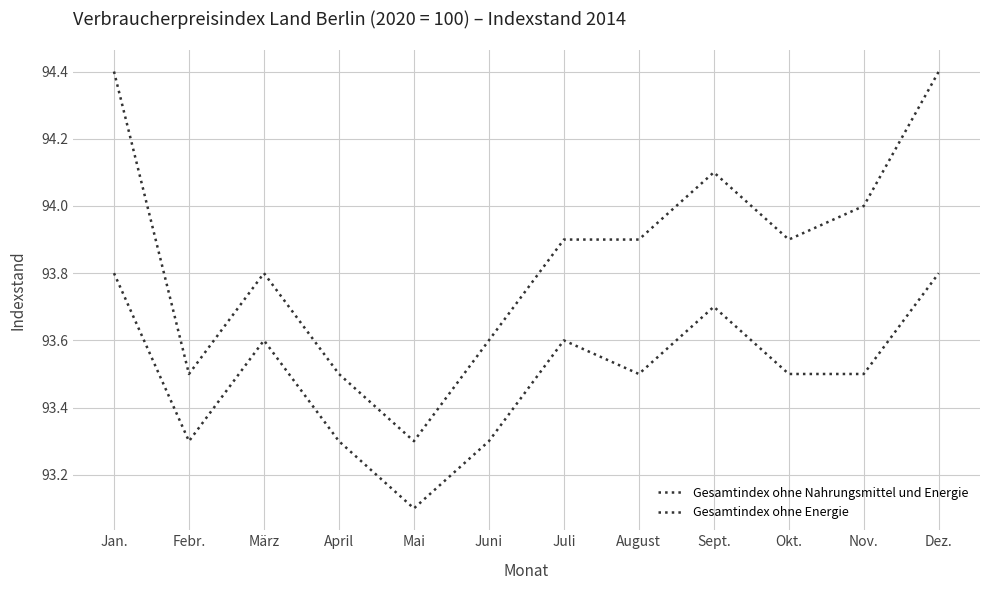

Reading left to right, extract all data points from this chart.

Gesamtindex ohne Nahrungsmittel und Energie: Jan.=94.4	Febr.=93.5	März=93.8	April=93.5	Mai=93.3	Juni=93.6	Juli=93.9	August=93.9	Sept.=94.1	Okt.=93.9	Nov.=94.0	Dez.=94.4
Gesamtindex ohne Energie: Jan.=93.8	Febr.=93.3	März=93.6	April=93.3	Mai=93.1	Juni=93.3	Juli=93.6	August=93.5	Sept.=93.7	Okt.=93.5	Nov.=93.5	Dez.=93.8